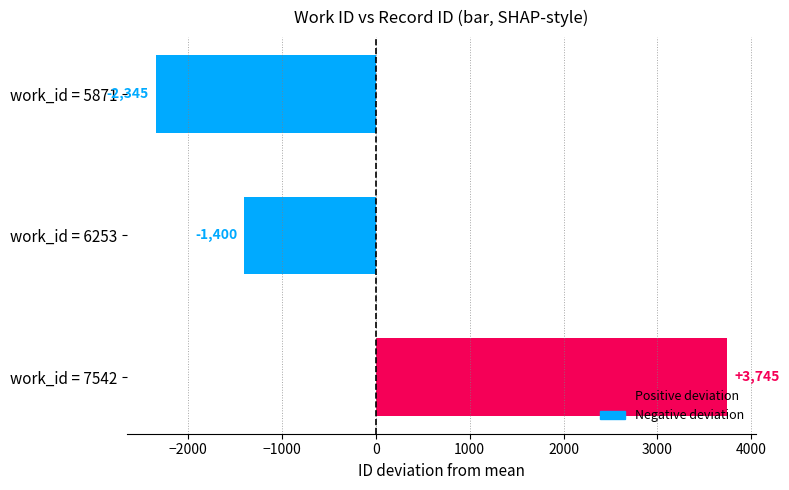

Rank the categories by value from lowest to highest.

work_id = 5871, work_id = 6253, work_id = 7542